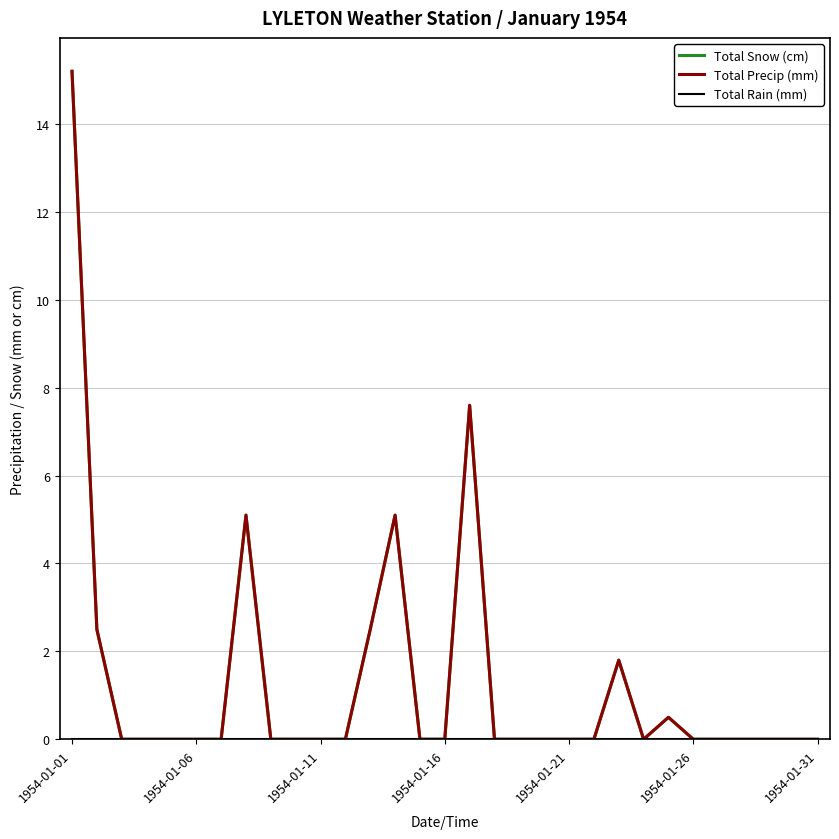

True or false: Total Precip (mm) and Total Snow (cm) cross at least once.

False